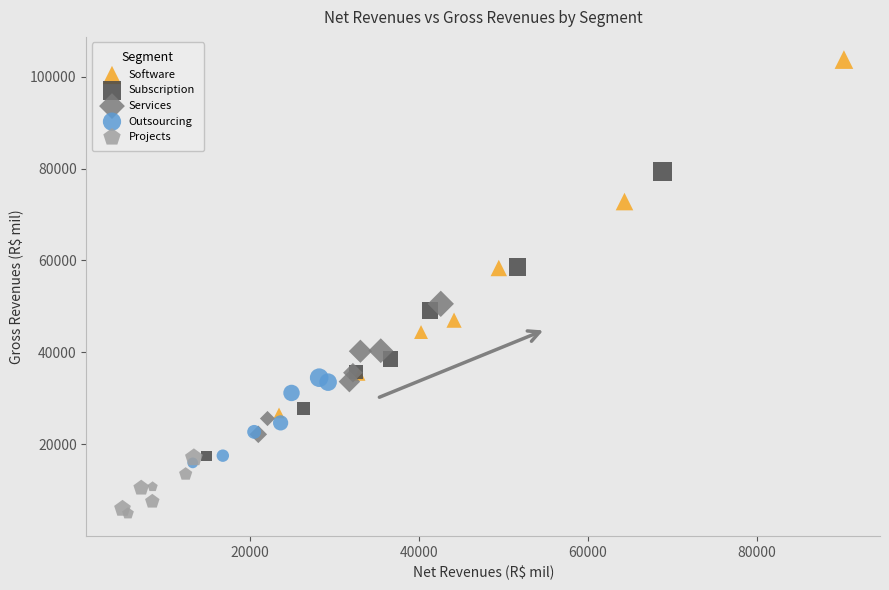

Which series reaches the maximum Y coordinate?

Software